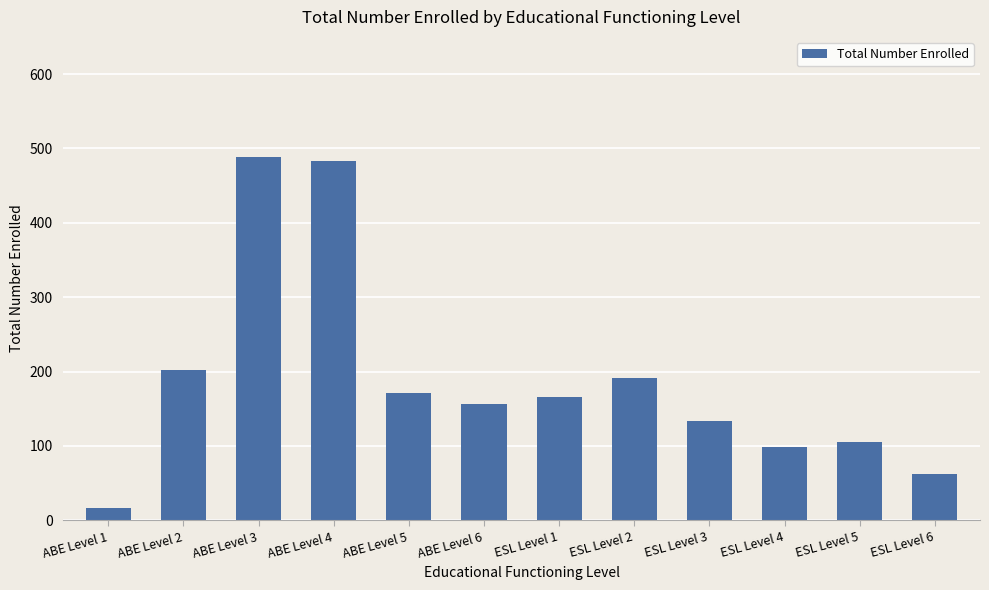

Reading right to left, list all the values displayed in this chart.

ESL Level 6=62	ESL Level 5=105	ESL Level 4=98	ESL Level 3=134	ESL Level 2=192	ESL Level 1=166	ABE Level 6=156	ABE Level 5=171	ABE Level 4=483	ABE Level 3=488	ABE Level 2=202	ABE Level 1=17